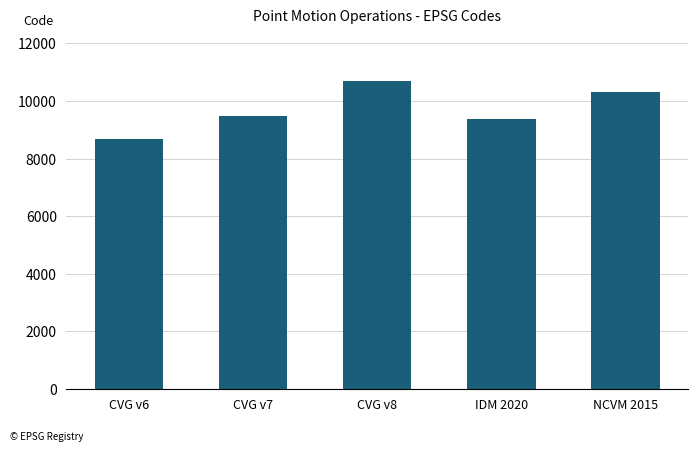

Approximately how many times larger is the value at CVG v6 compared to CVG v7?

0.9